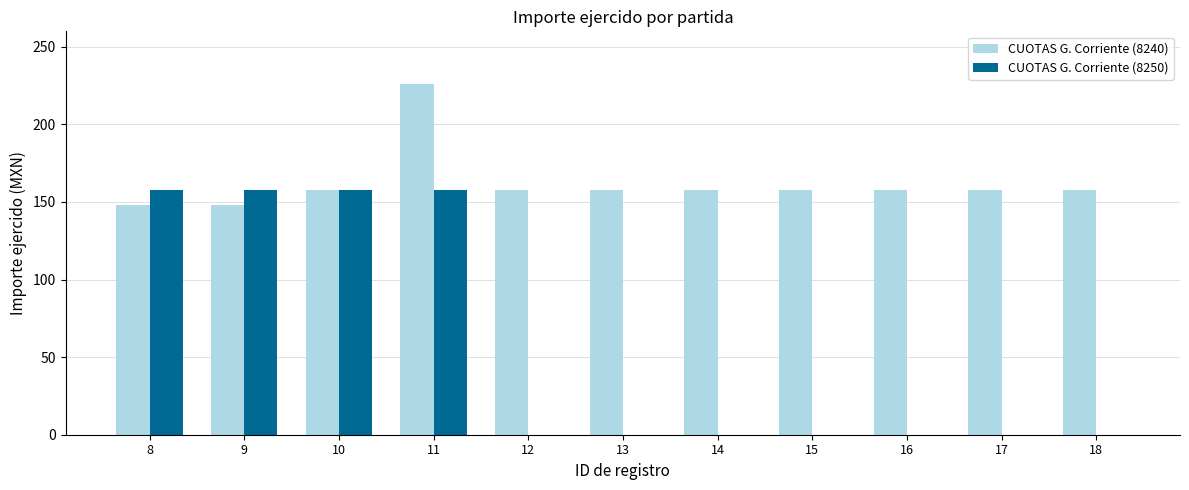

Count the number of categories in the chart.

11